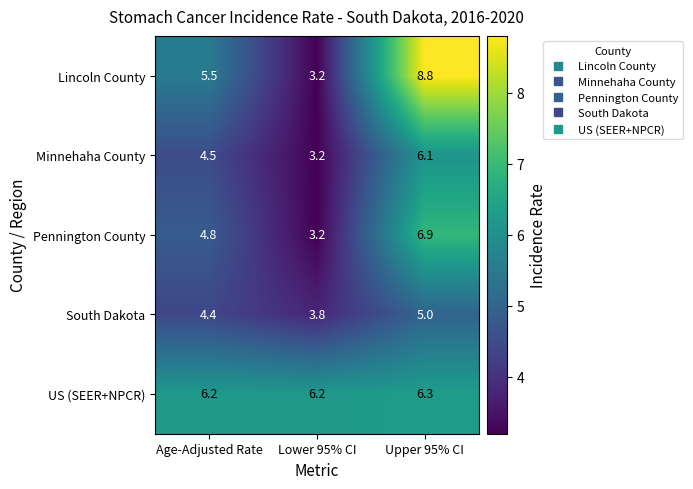

How many categories are shown in the chart?

3